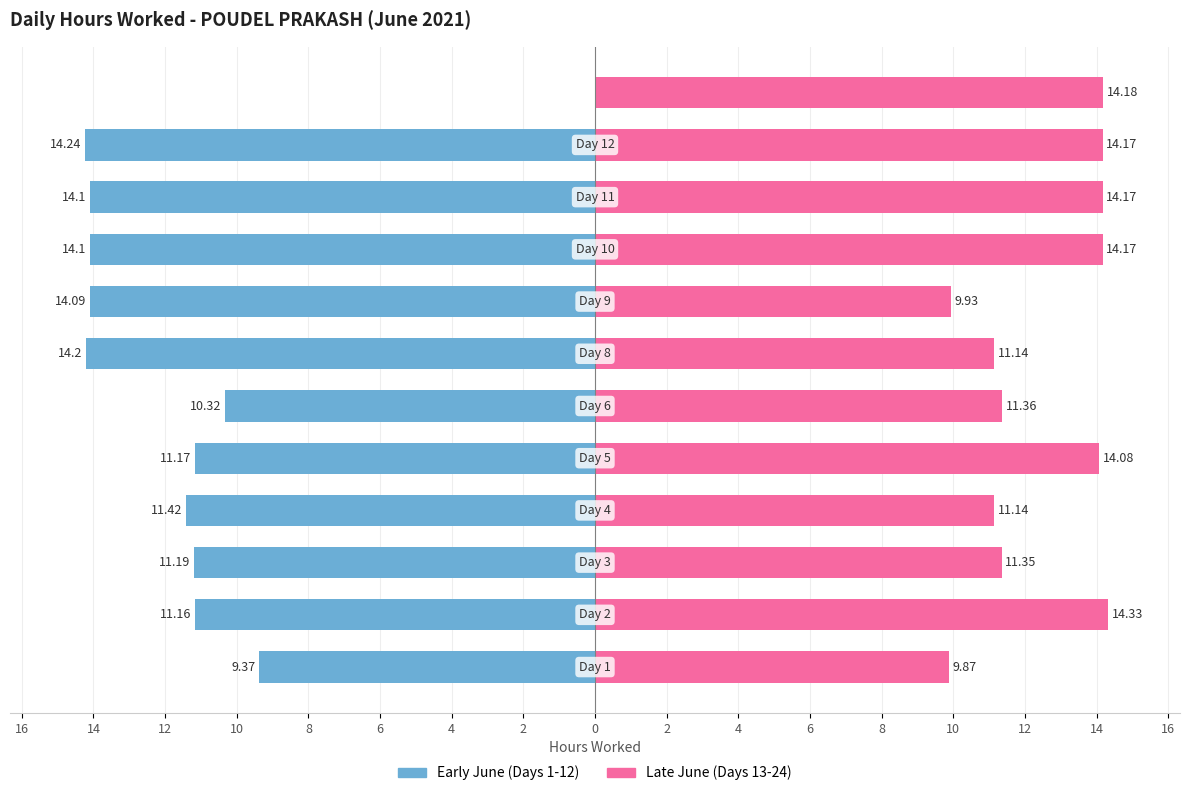

Reading left to right, extract all data points from this chart.

Early June (Days 1-12): 2=-9.4	4=-11.2	6=-11.2	8=-11.4	10=-11.2	12=-10.3	14=-14.2	16=-14.1	0=-14.1	2=-14.1	4=-14.2	6=0.0
Late June (Days 13-24): 2=9.9	4=14.3	6=11.3	8=11.1	10=14.1	12=11.4	14=11.1	16=9.9	0=14.2	2=14.2	4=14.2	6=14.2